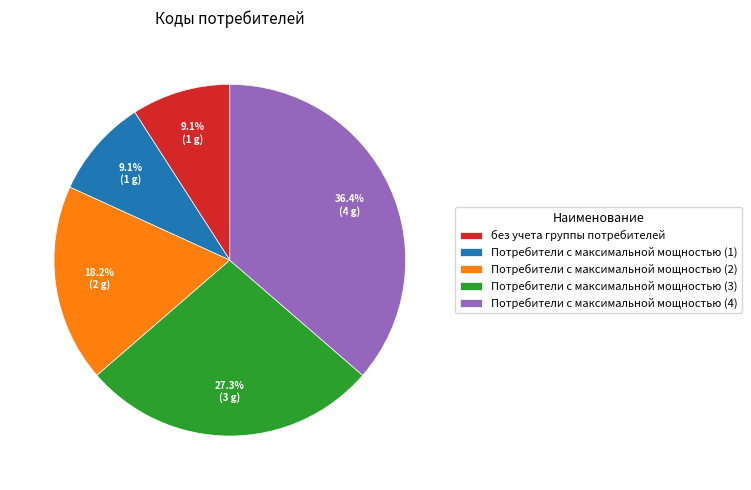

How much of the chart is everything except Потребители с максимальной мощностью (1)?

90.9%